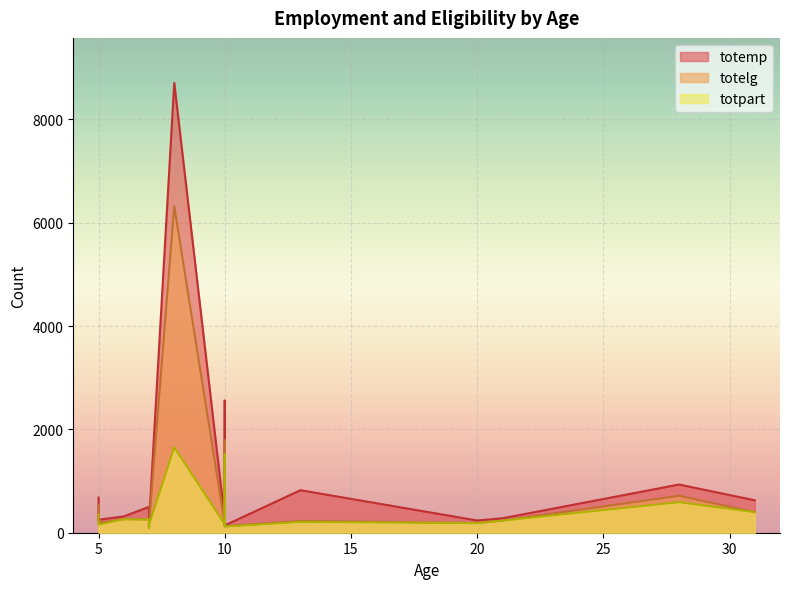

What is the difference between the maximum and minimum values in the totpart series?

1561